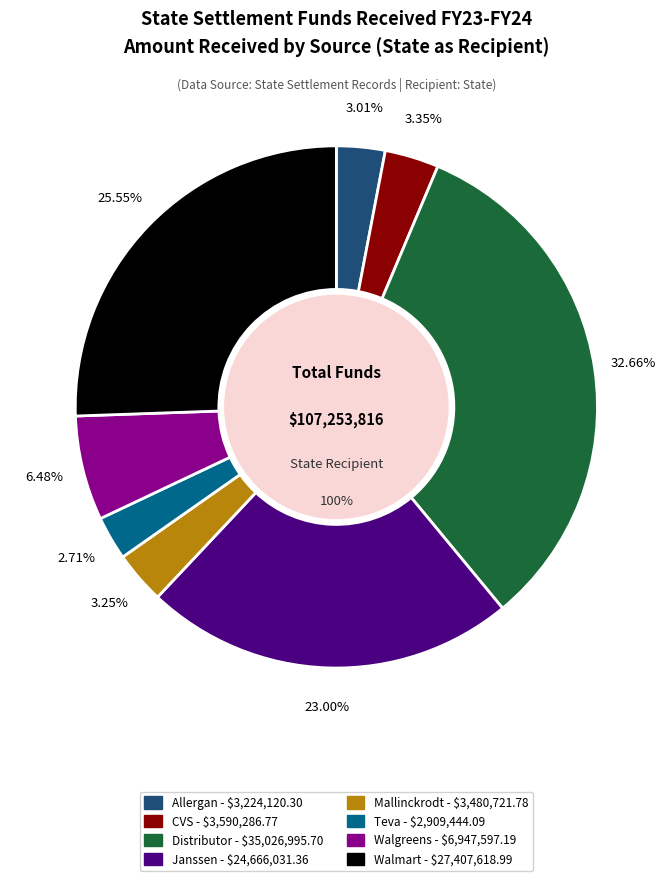

Does any single category account for the majority?

No